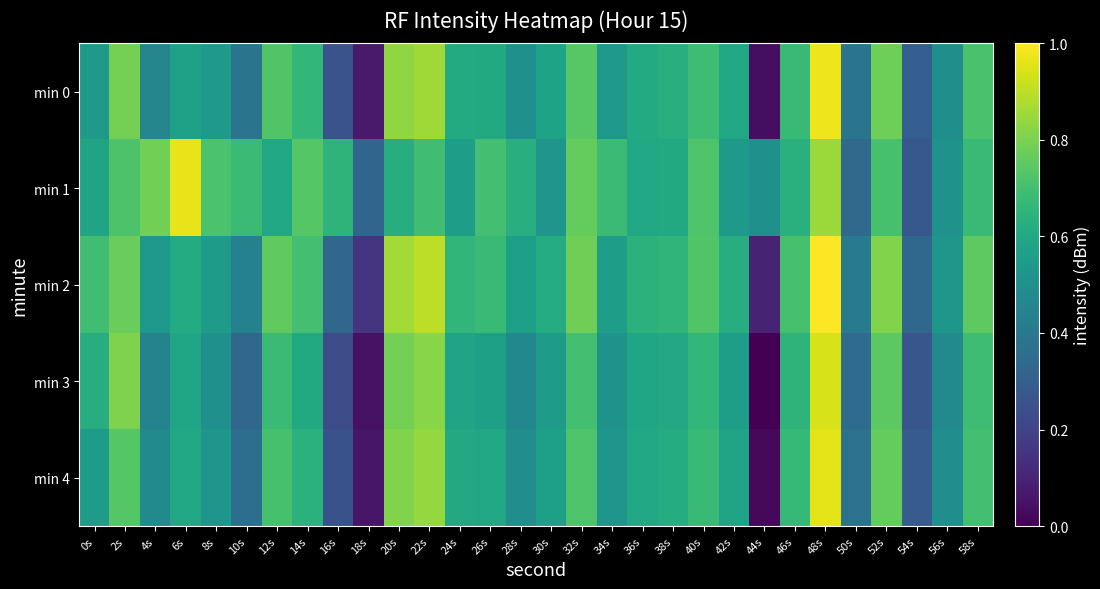

How many series are shown in this chart?

5